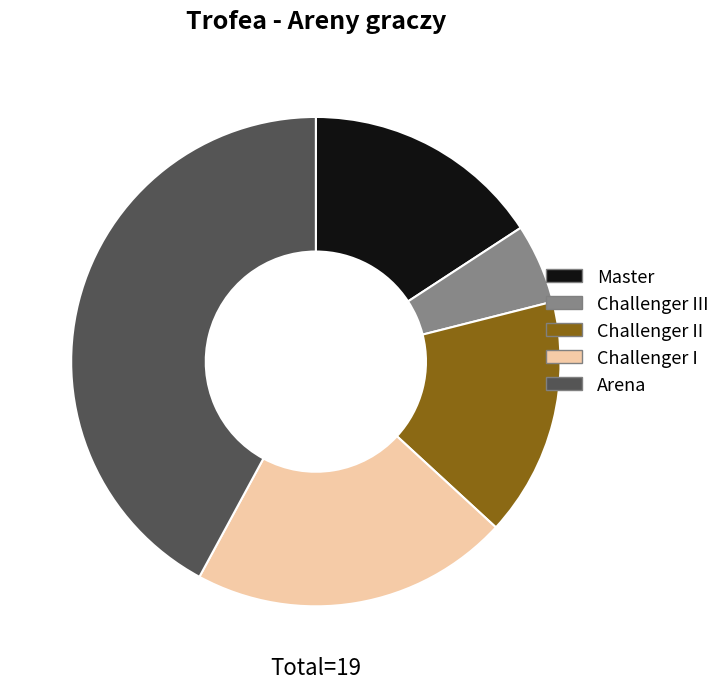

Does any single category account for the majority?

No